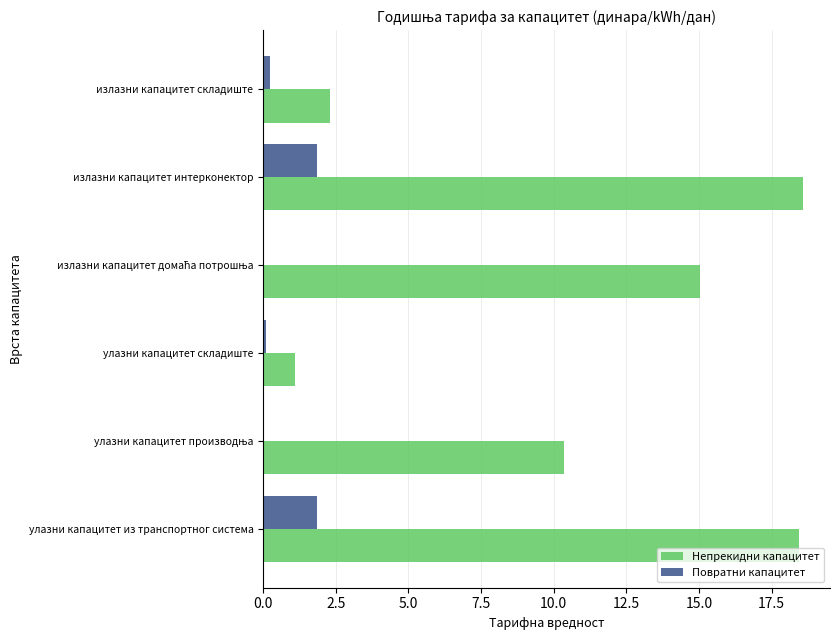

How many categories are shown in the chart?

6